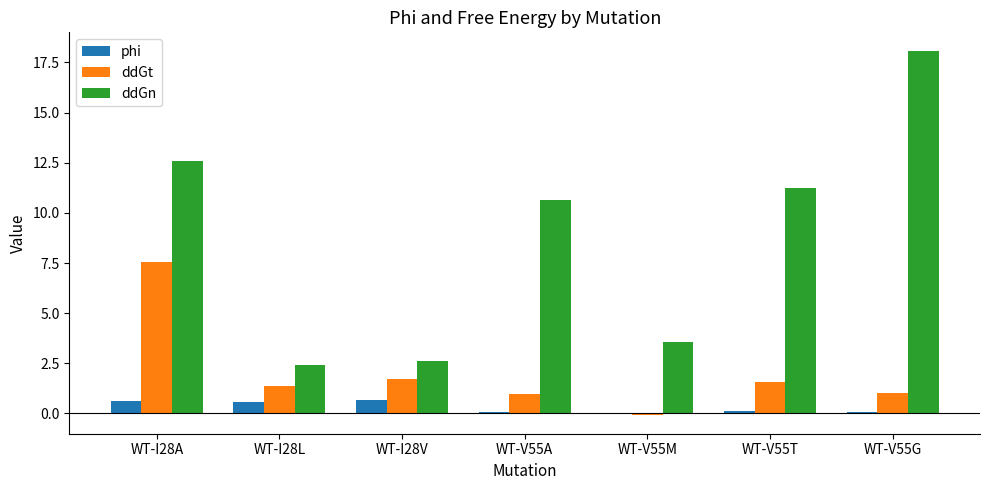

The value of ddGn at WT-V55G is 18.1. True or false?

True